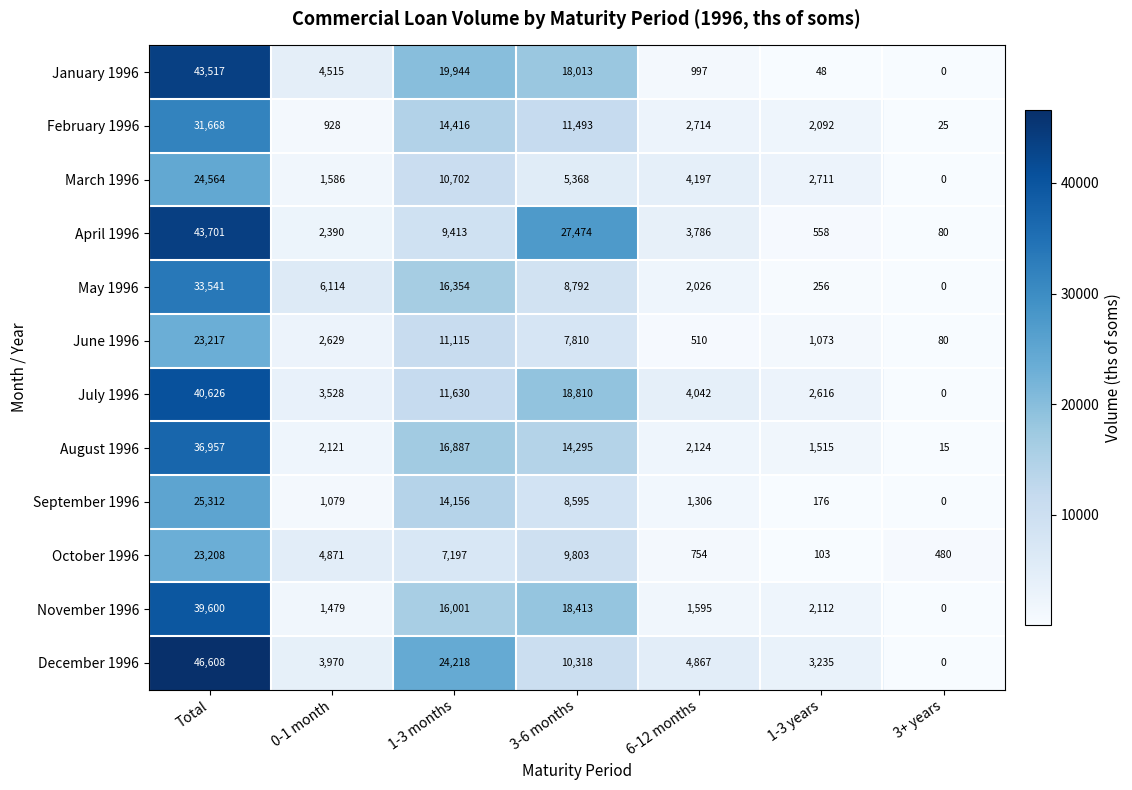

What is the spread (max minus min) of values at 6-12 months?

4357